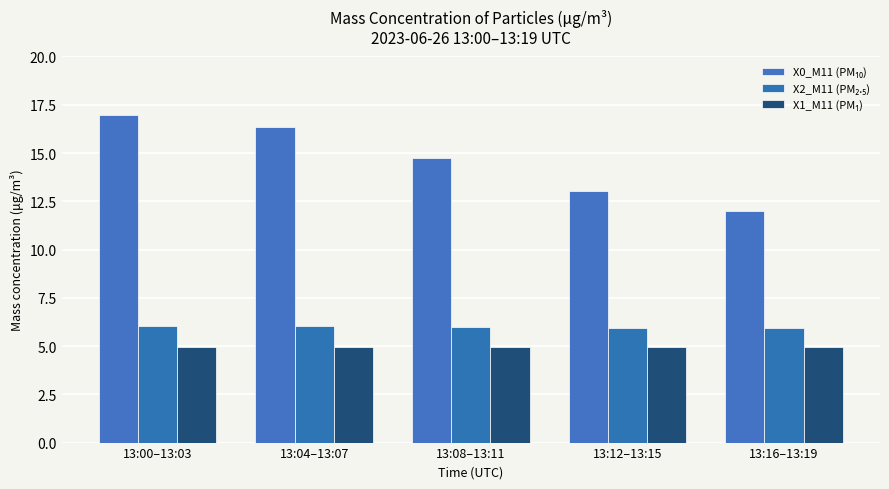

Which category has the lowest value in the X1_M11 (PM₁) series?

13:04–13:07